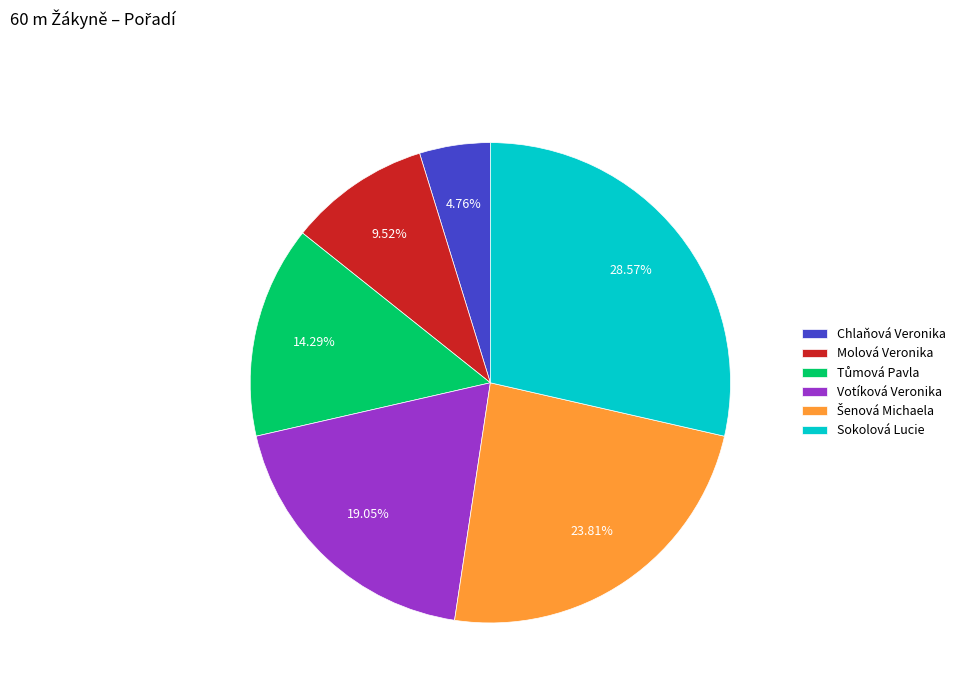

Which slice is the largest?

Sokolová Lucie